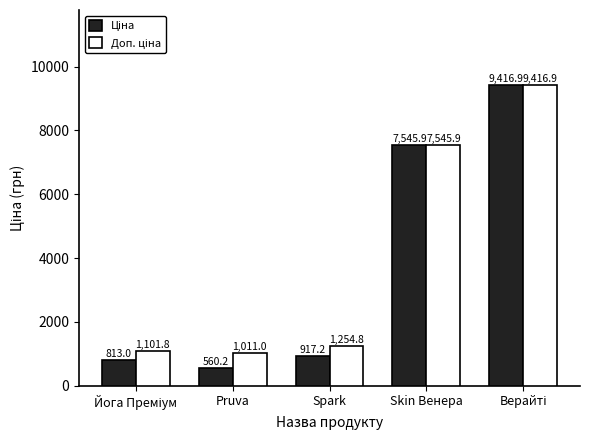

Which label corresponds to the smallest value in the chart?

Pruva